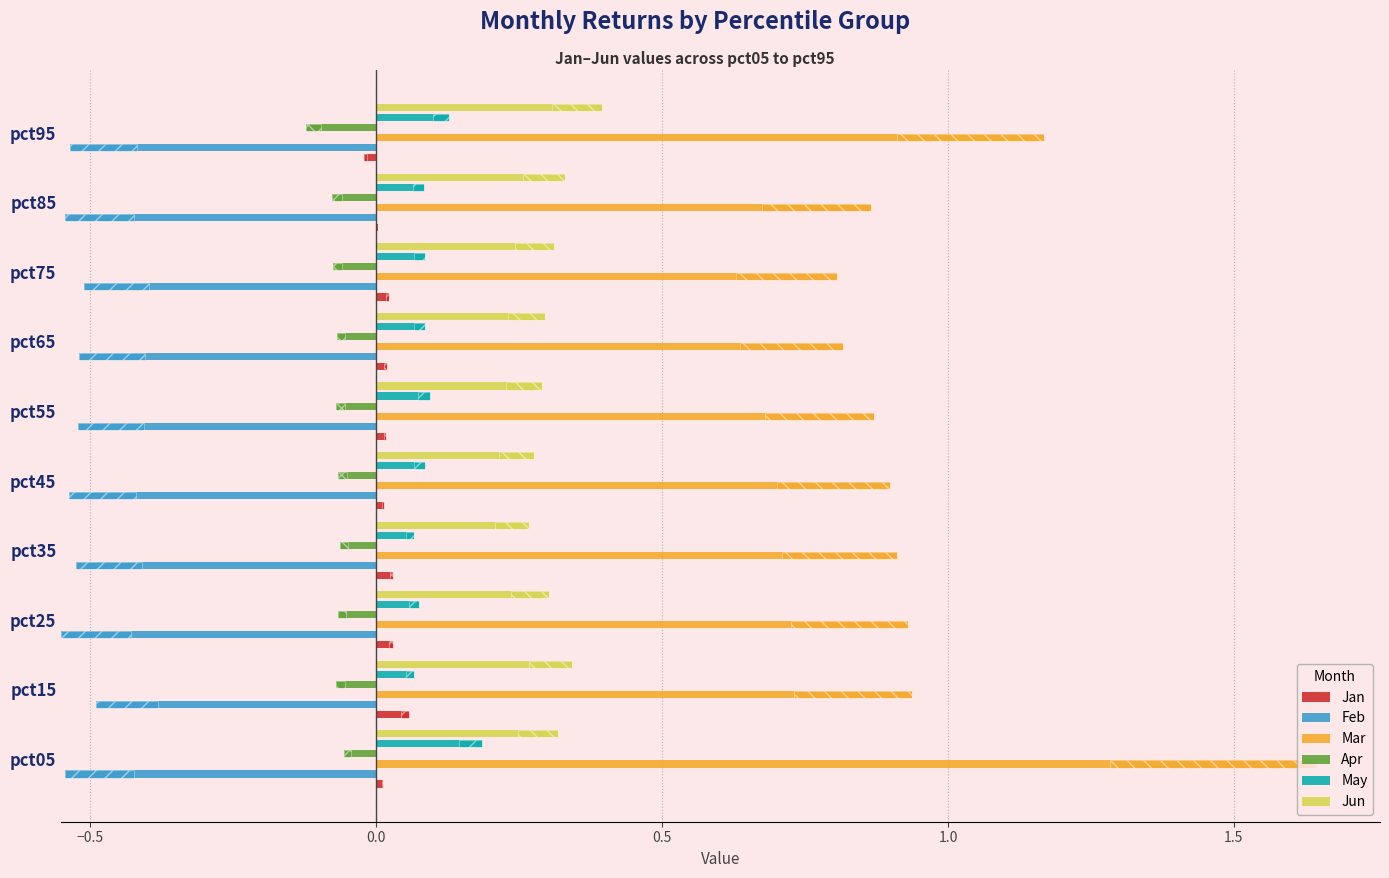

How many values in Jan are below zero?

1